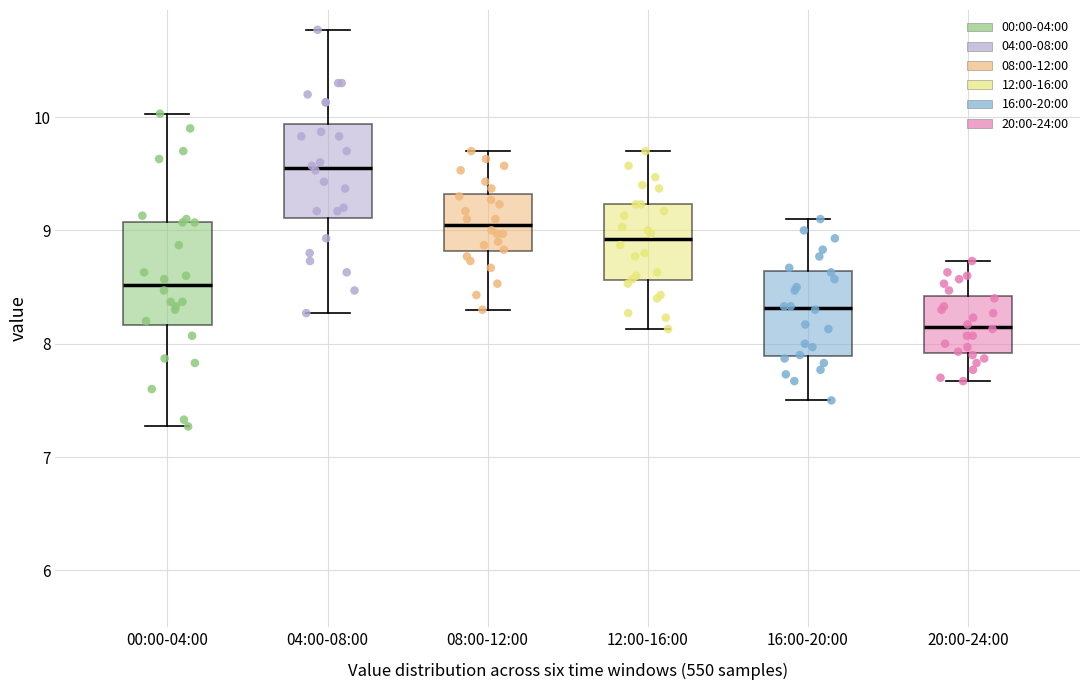

Reading left to right, transcribe this box plot: for each box, give where its median line is, the range the box spans, and where its two whiskers end, as read against the y-axis. The values are not printed on the chart, so give them approximately, as read against the axis.

00:00-04:00: median 8.5, box 8.2 to 9.1, whiskers 7.3 to 10.0
04:00-08:00: median 9.6, box 9.1 to 9.9, whiskers 8.3 to 10.8
08:00-12:00: median 9.1, box 8.8 to 9.3, whiskers 8.3 to 9.7
12:00-16:00: median 8.9, box 8.6 to 9.2, whiskers 8.1 to 9.7
16:00-20:00: median 8.3, box 7.9 to 8.6, whiskers 7.5 to 9.1
20:00-24:00: median 8.2, box 7.9 to 8.4, whiskers 7.7 to 8.7